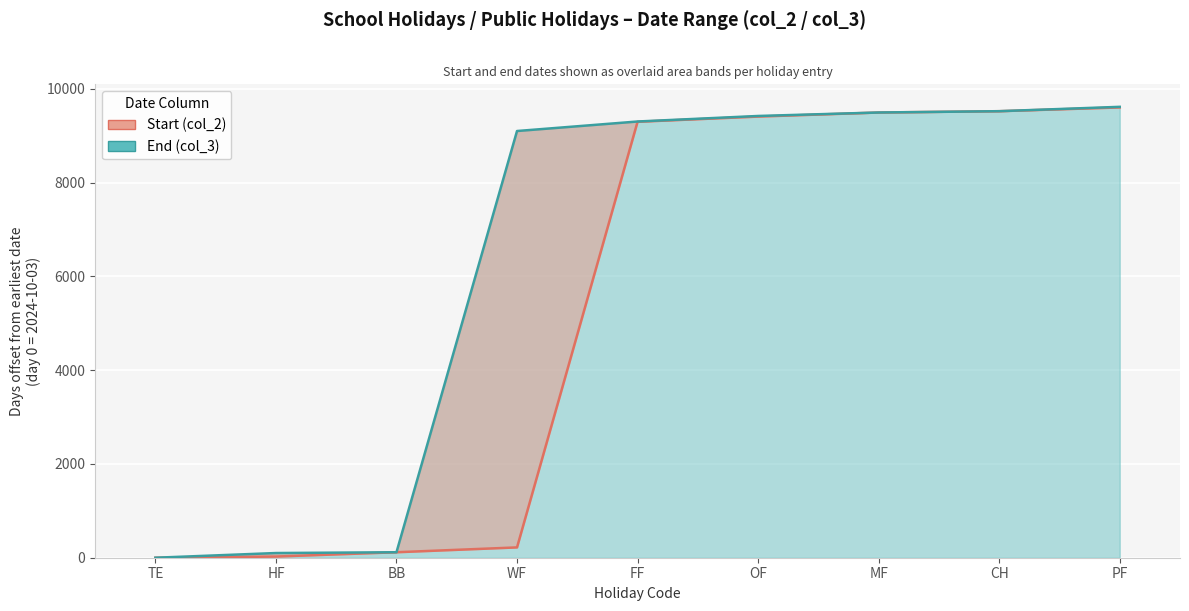

Is the value of End (col_3) at WF greater than the value of Start (col_2) at OF?

No